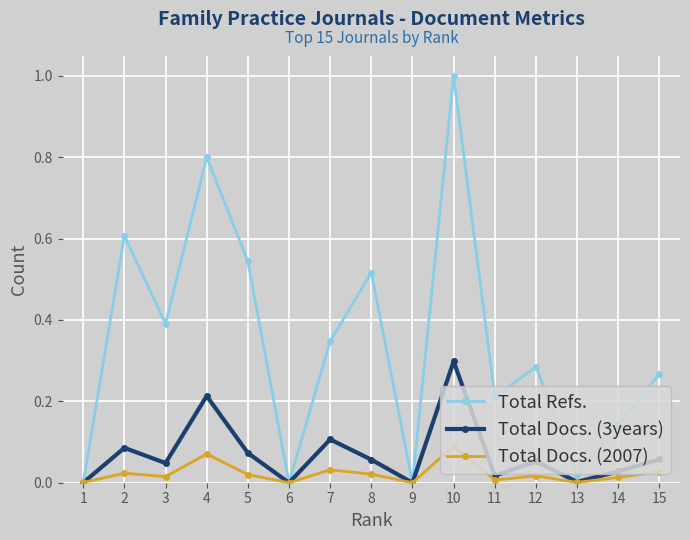

The value of Total Refs. at 9 is -0.5. True or false?

False